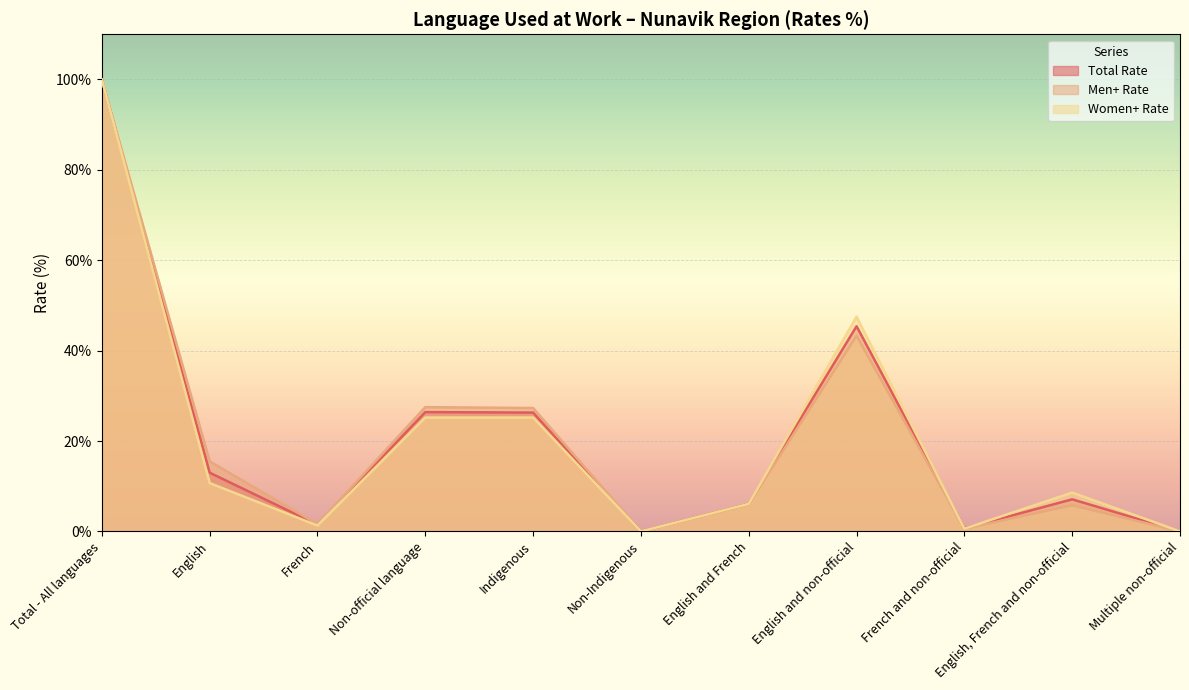

What is the difference between the second highest and second lowest values in the Total Rate series?

45.4